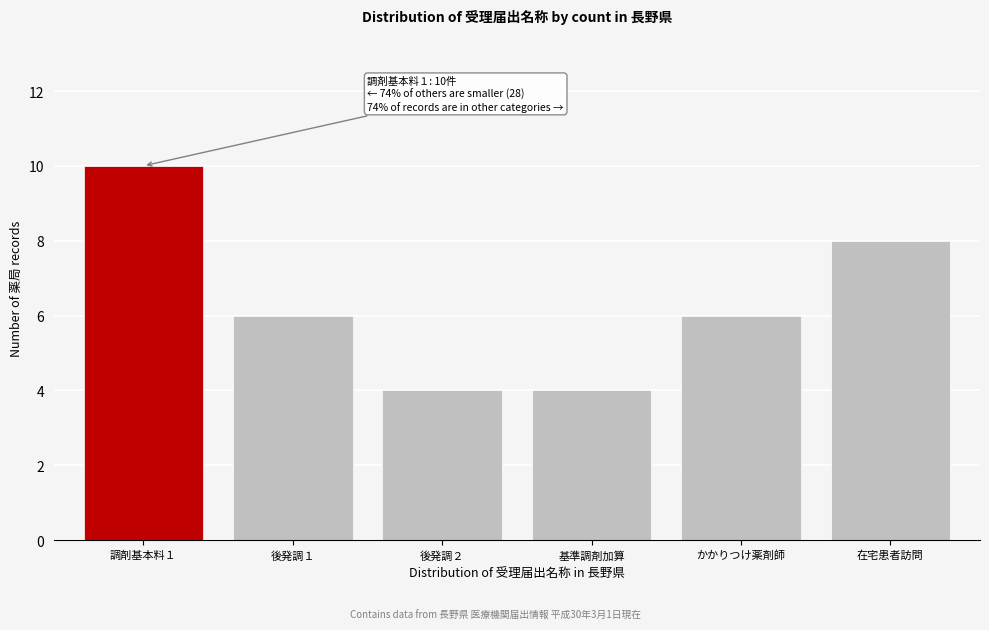

Reading right to left, list all the values displayed in this chart.

8	6	4	4	6	10